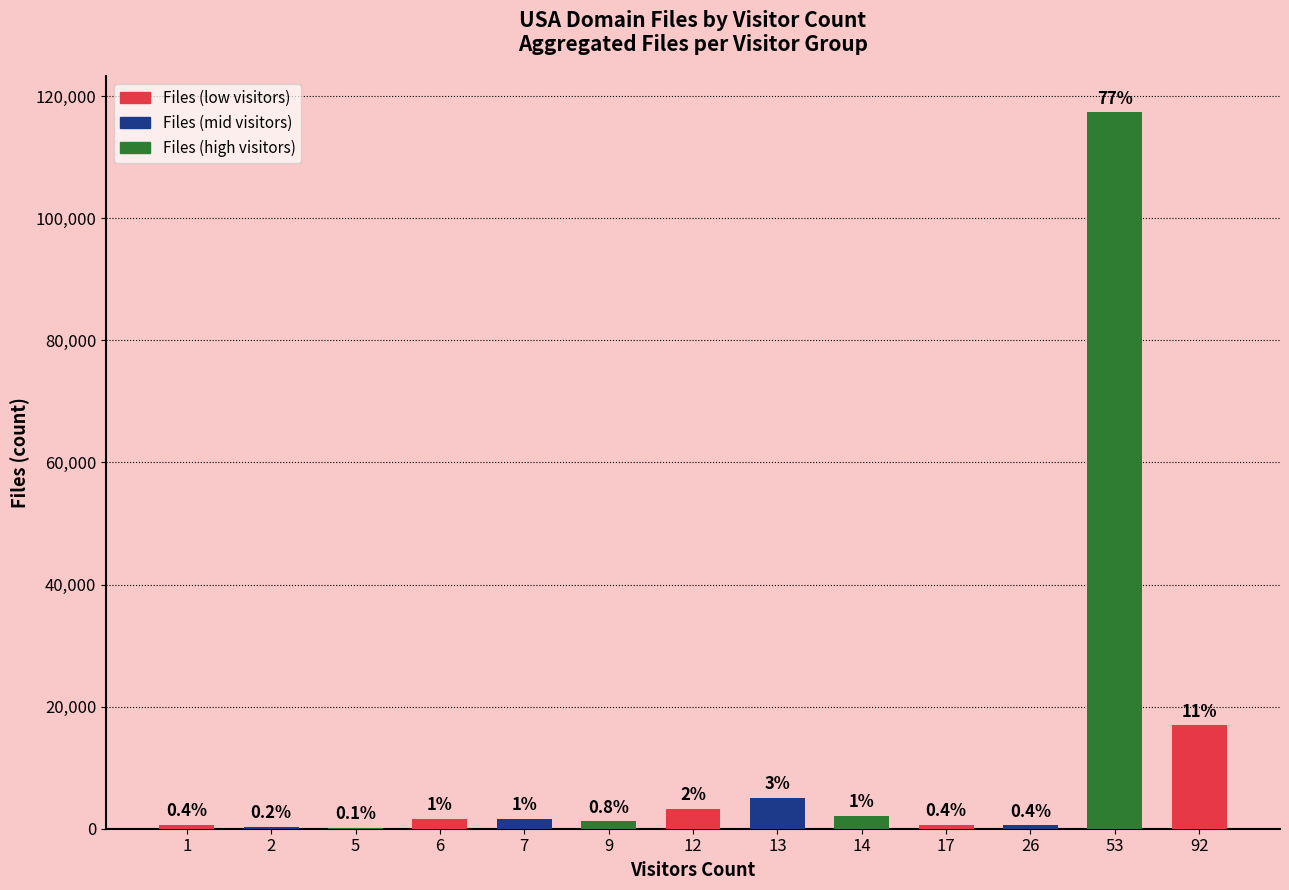

Approximately how many times larger is the value at 17 compared to 9?

0.5